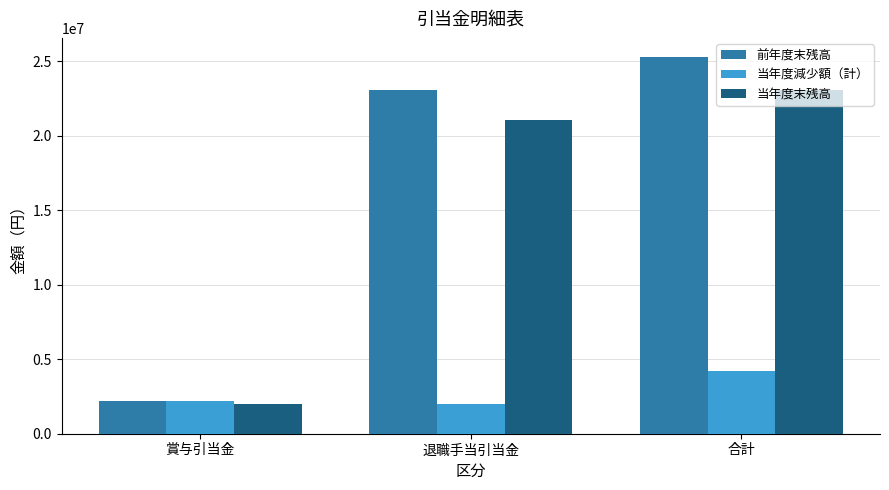

The value of 当年度末残高 at 賞与引当金 is 2842867. True or false?

False